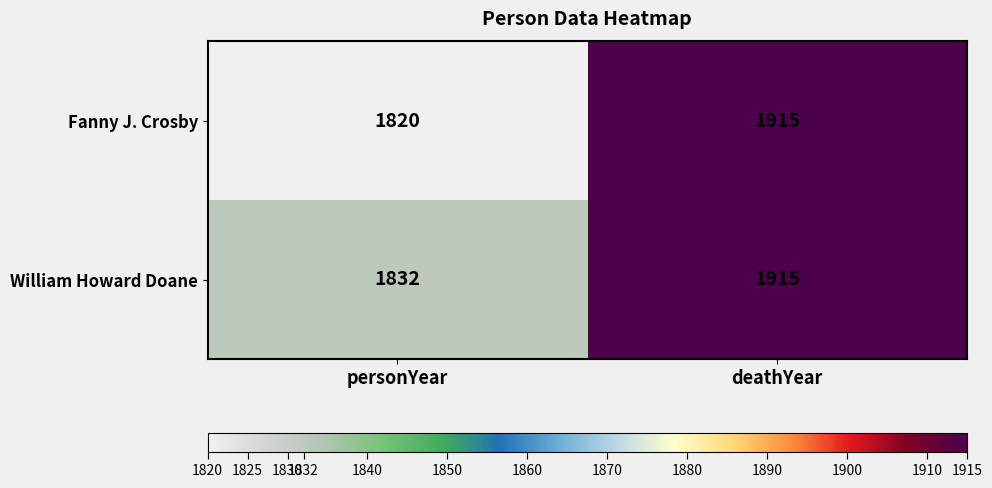

The value of Fanny J. Crosby at personYear is 1820. True or false?

True